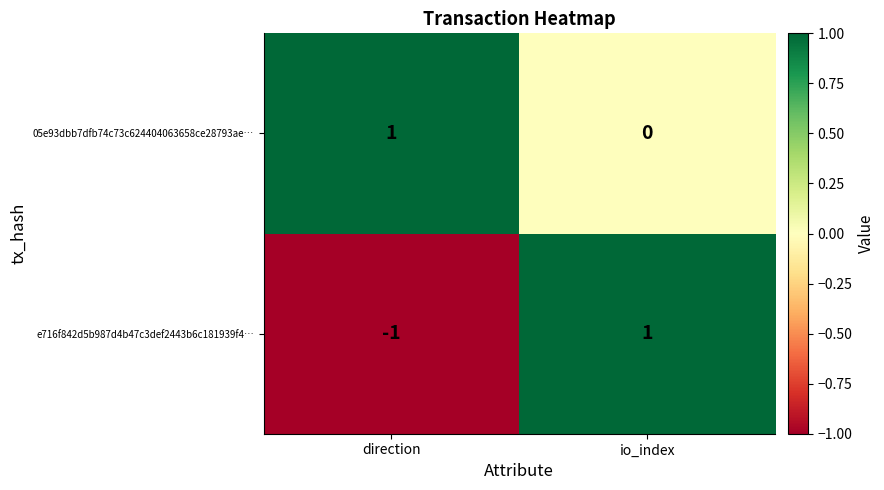

Rank the series by their average value, from highest to lowest.

05e93dbb7dfb74c73c624404063658ce28793ae…, e716f842d5b987d4b47c3def2443b6c181939f4…